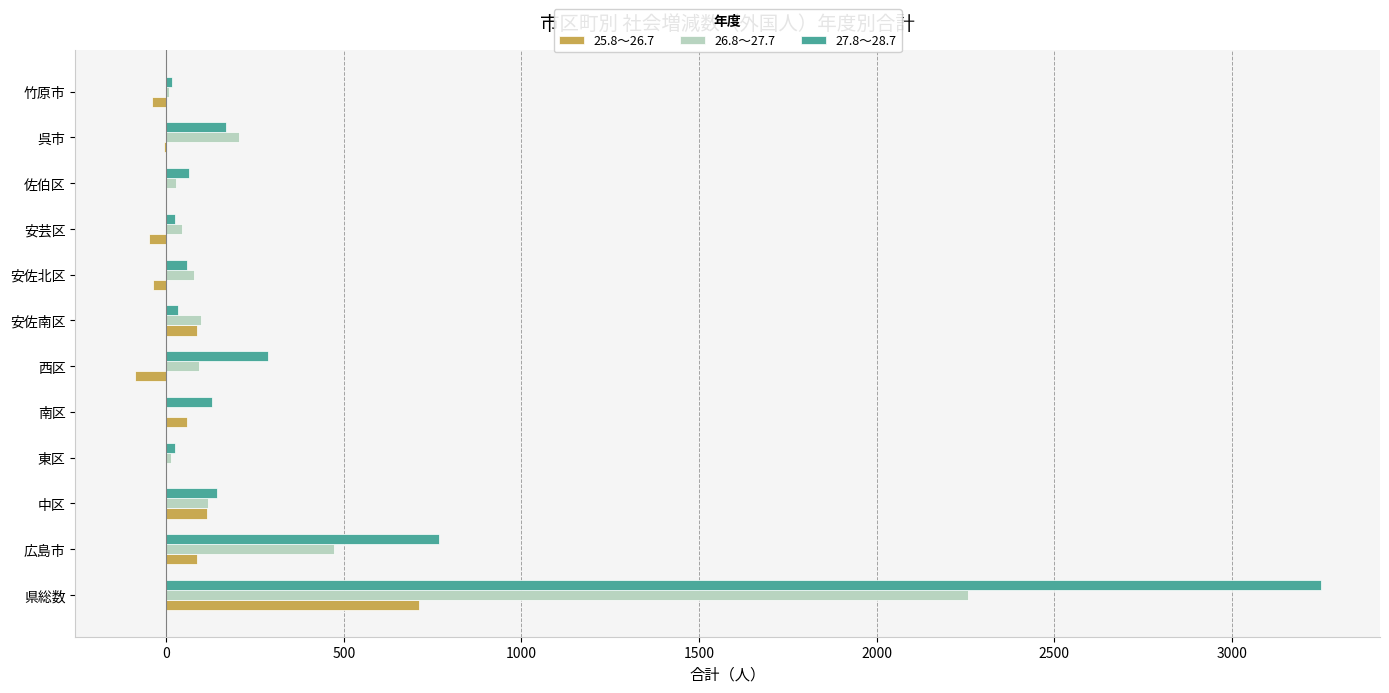

What is the maximum value shown in the chart?

3250